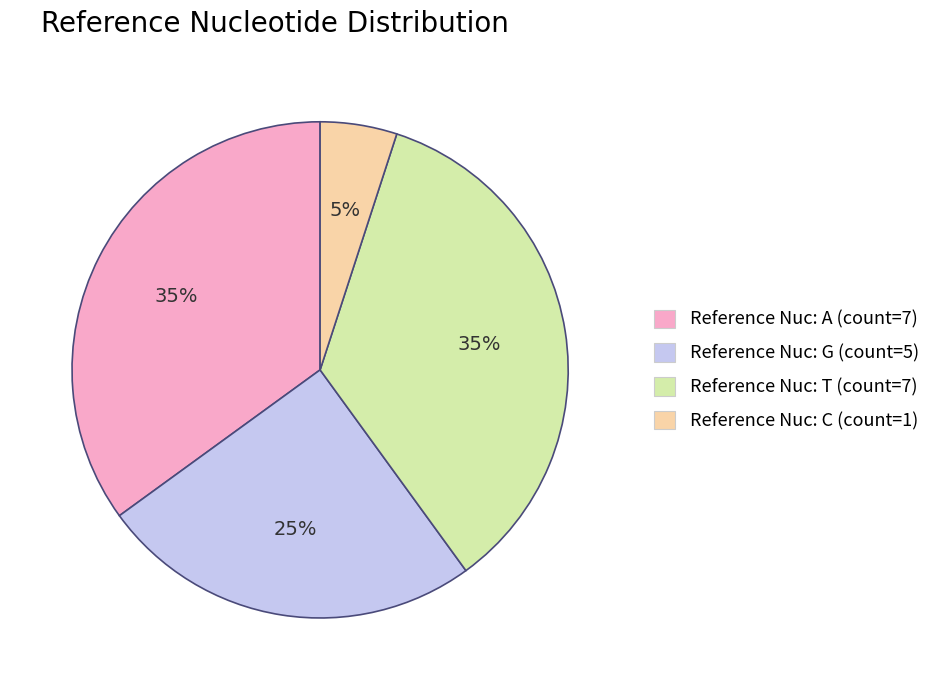

True or false: Reference Nuc: T (count=7) accounts for 29% of the total.

False